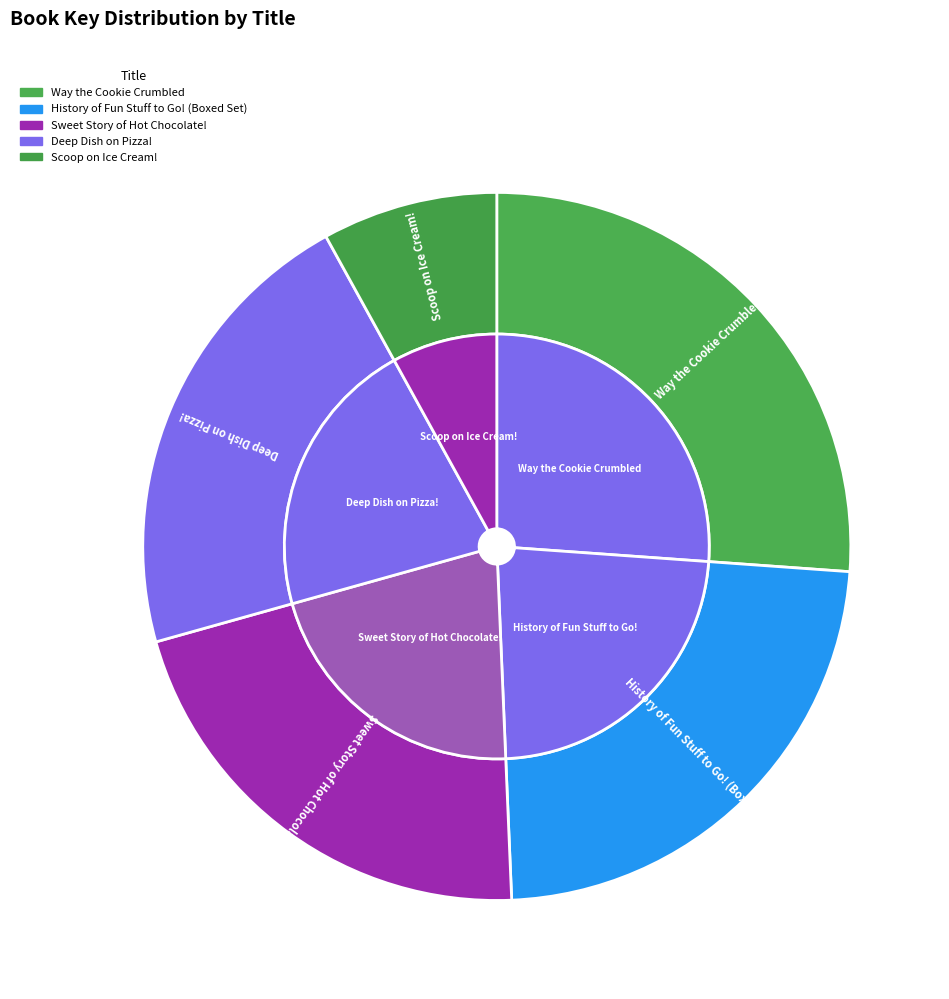

Is there a majority slice in this chart?

No